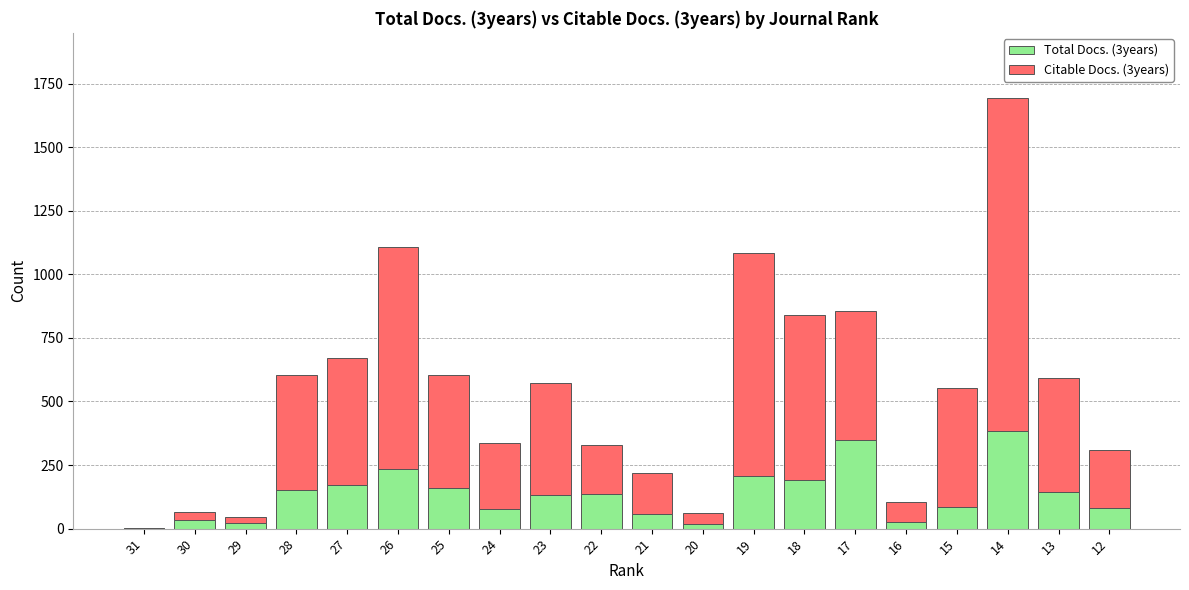

At which category is the sum across all series the highest?

14